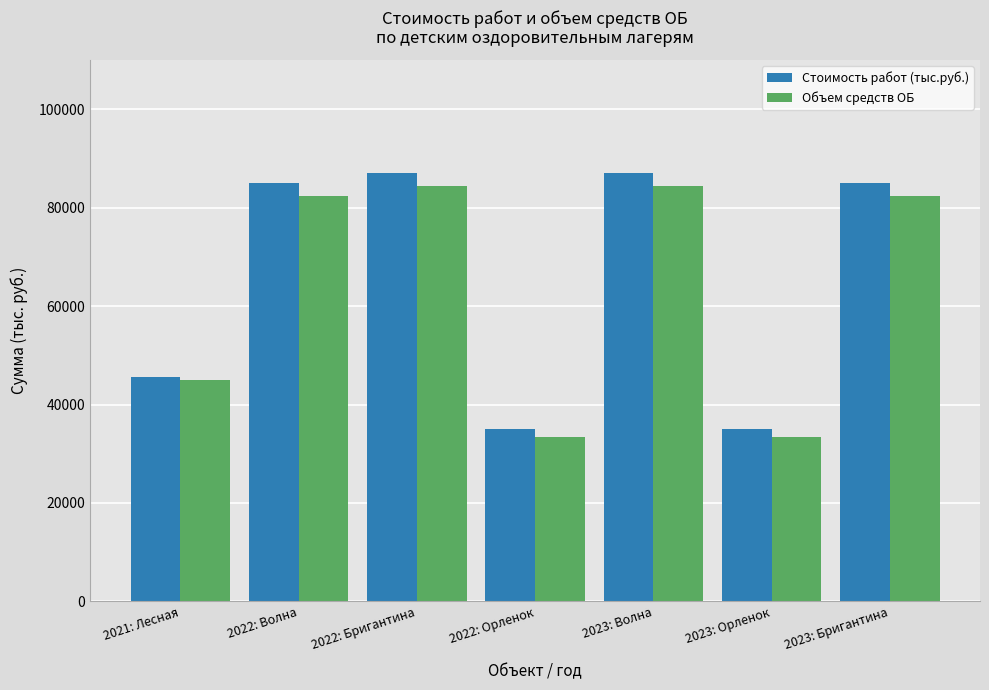

How many data points in Объем средств ОБ are less than 82280?

3